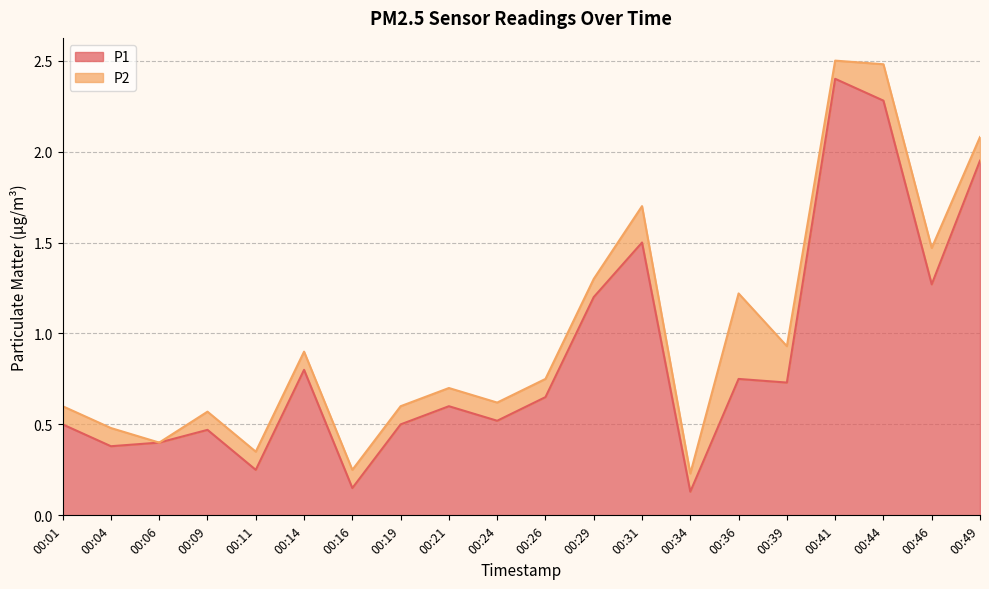

List the labels in order of value, largest first.

00:41, 00:44, 00:49, 00:31, 00:46, 00:29, 00:14, 00:36, 00:39, 00:26, 00:21, 00:24, 00:01, 00:19, 00:09, 00:06, 00:04, 00:11, 00:16, 00:34